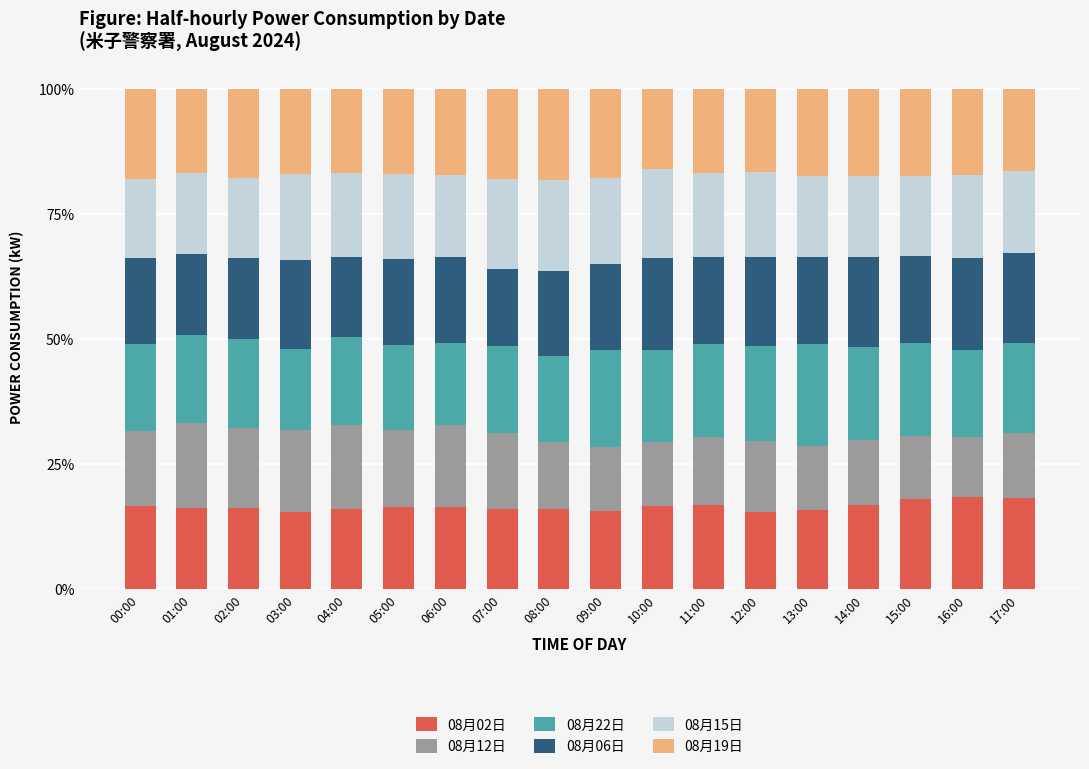

What is the total value across all series at 17:00?

100.0